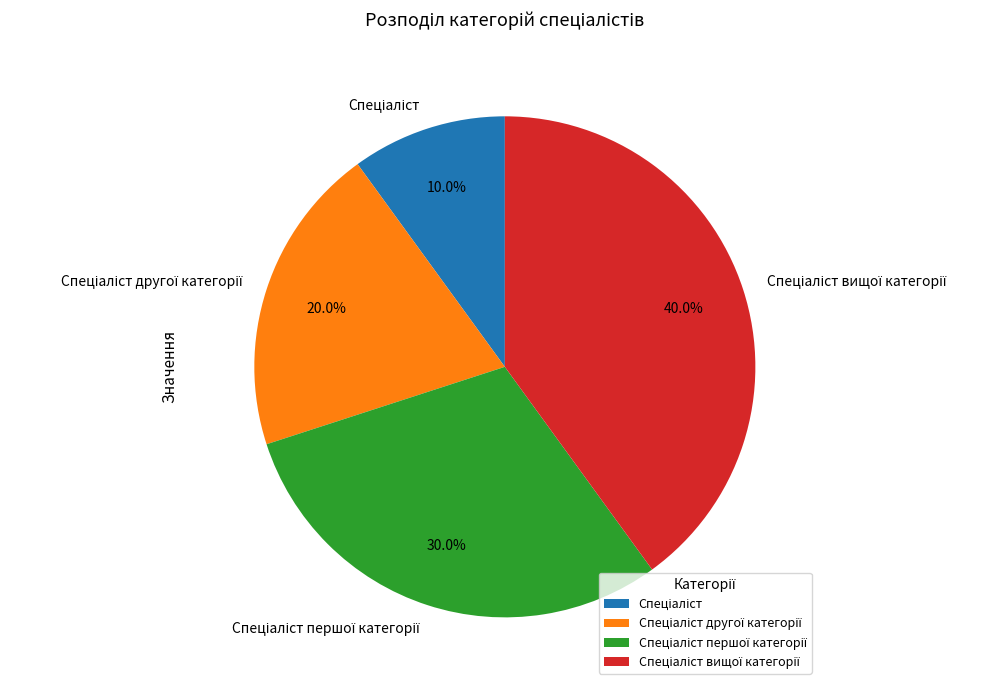

Does any single category account for the majority?

No